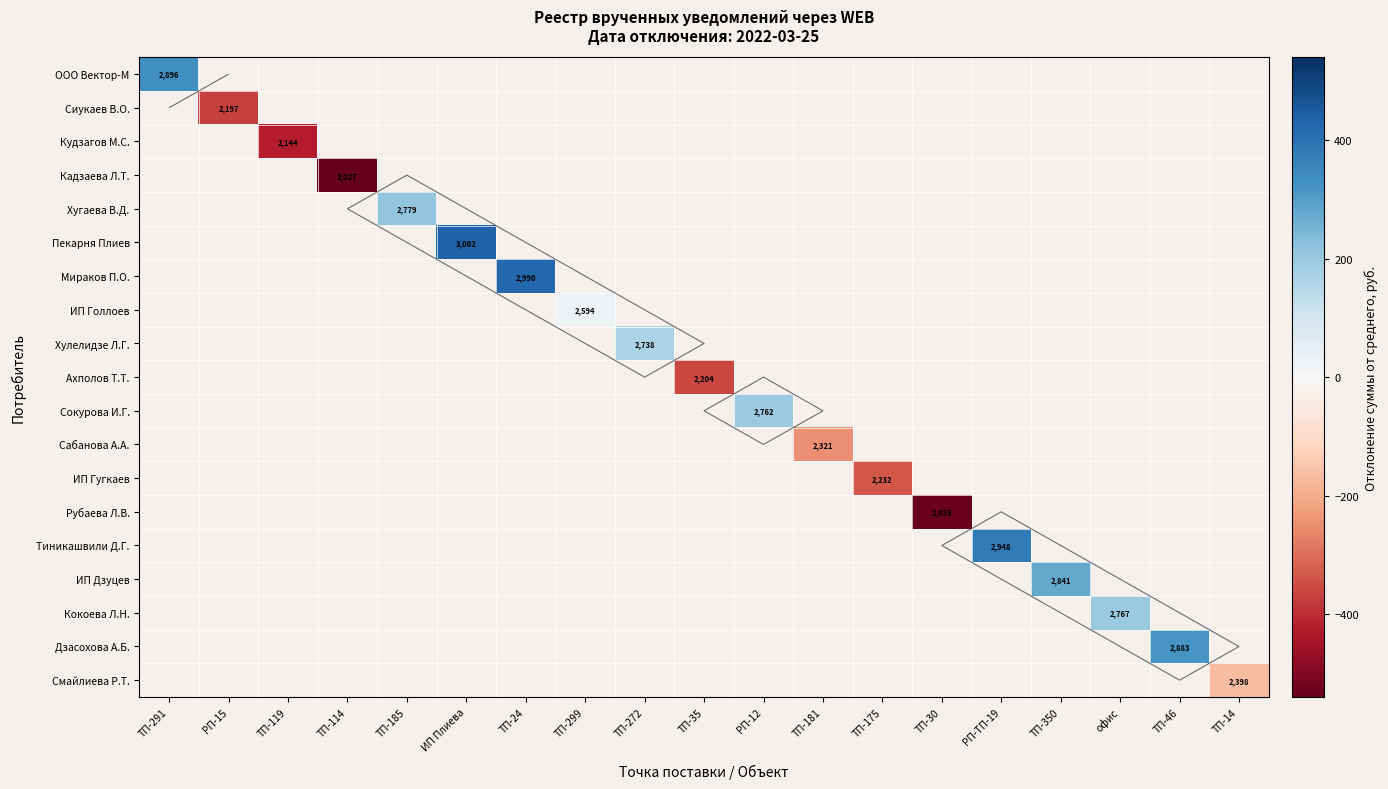

Which series has the largest range (max minus min)?

ООО Вектор-М